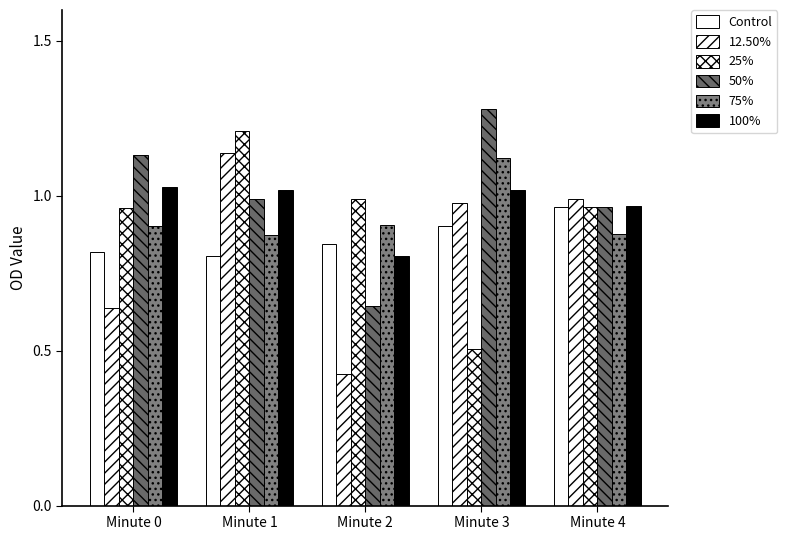

How many bars are there in each group?

6